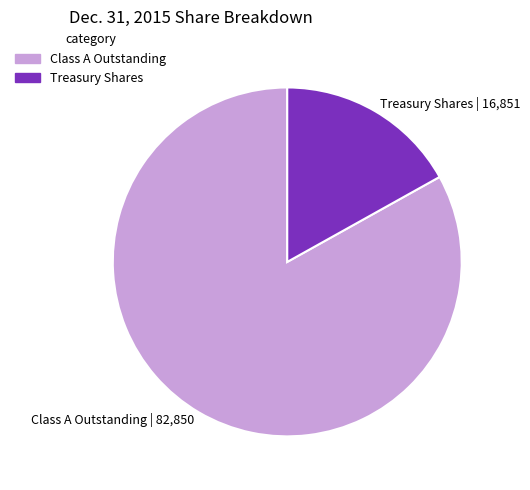

Does Treasury Shares | 16,851 represent more than half of the total?

No